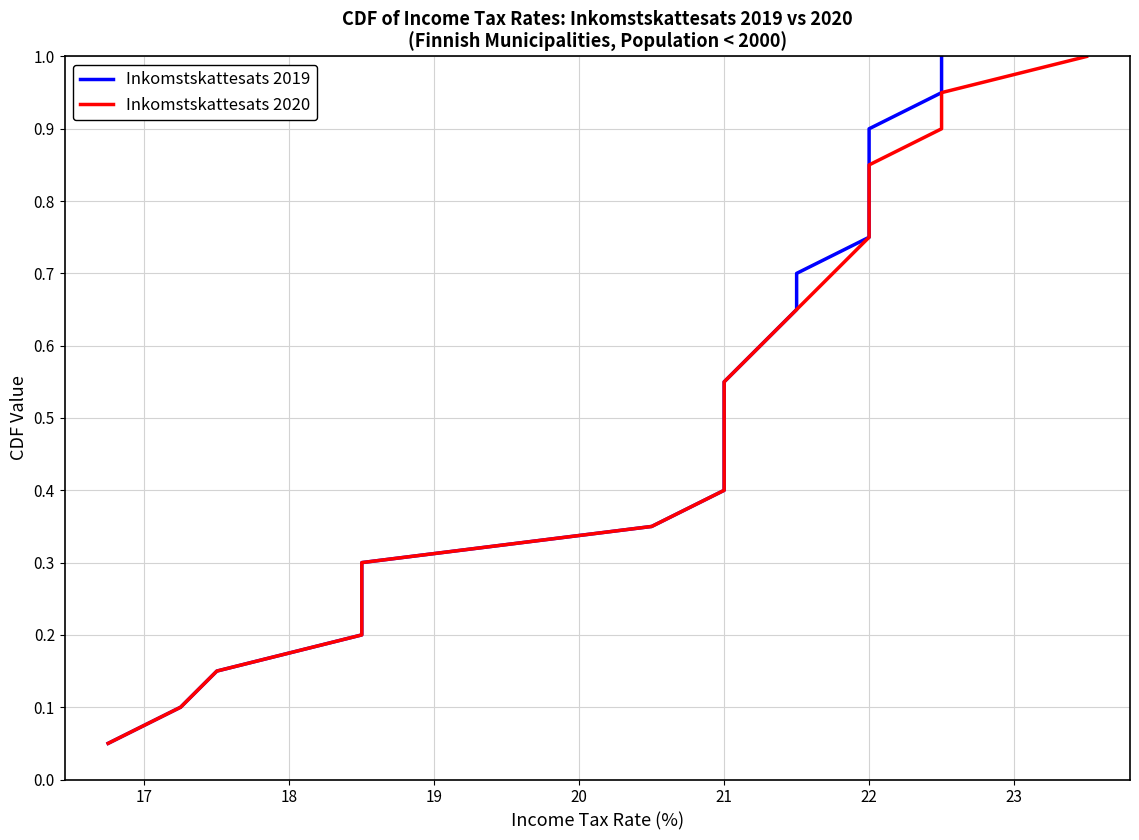

Does the chart display data point markers on the line(s)?

No